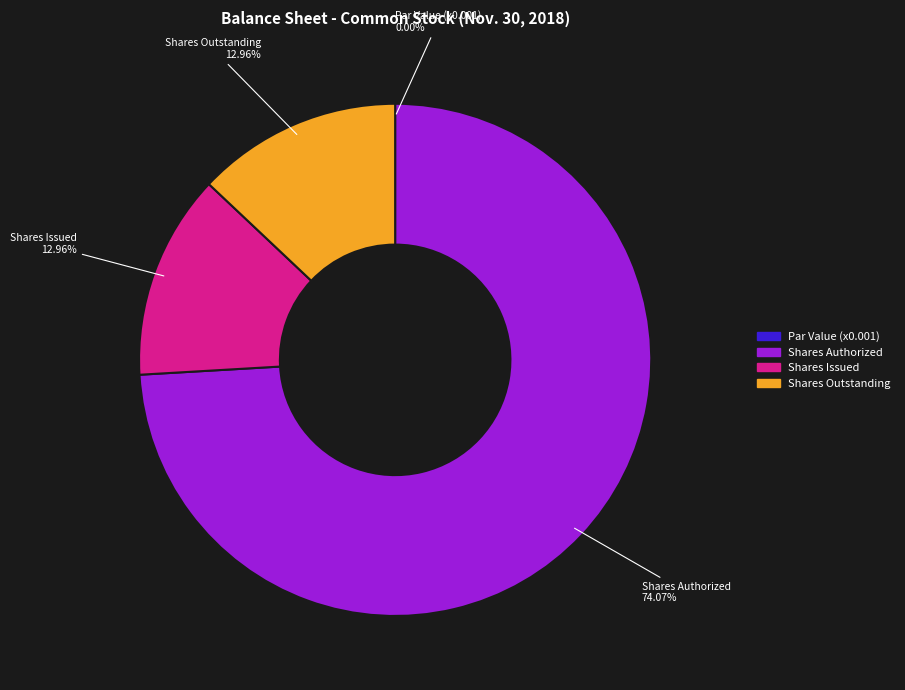

How many slices are in this pie chart?

4